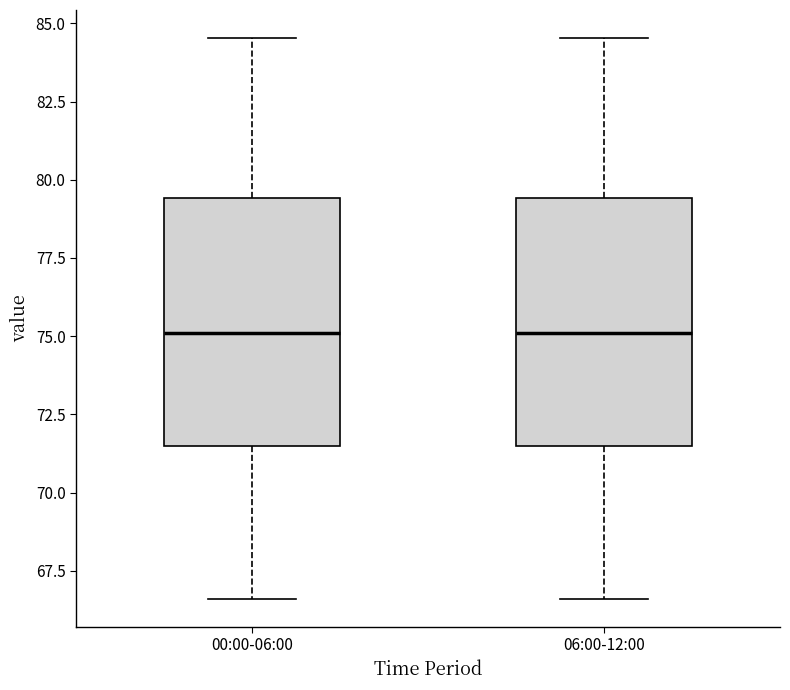

Reading left to right, read every box against the y-axis: the position of its median line, the range the box covers, and the ends of its whiskers. The values are not printed on the chart, so give them approximately, as read against the axis.

00:00-06:00: median 75.0, box 71.5 to 79.5, whiskers 66.5 to 84.5
06:00-12:00: median 75.0, box 71.5 to 79.5, whiskers 66.5 to 84.5